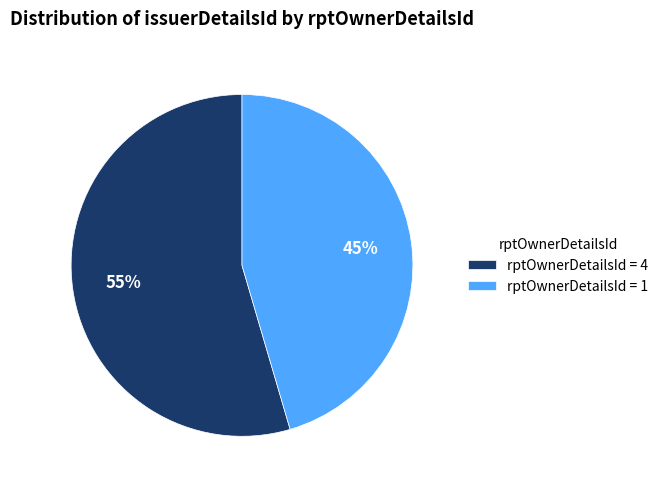

Is it true that rptOwnerDetailsId = 1 is 31% of the pie?

False